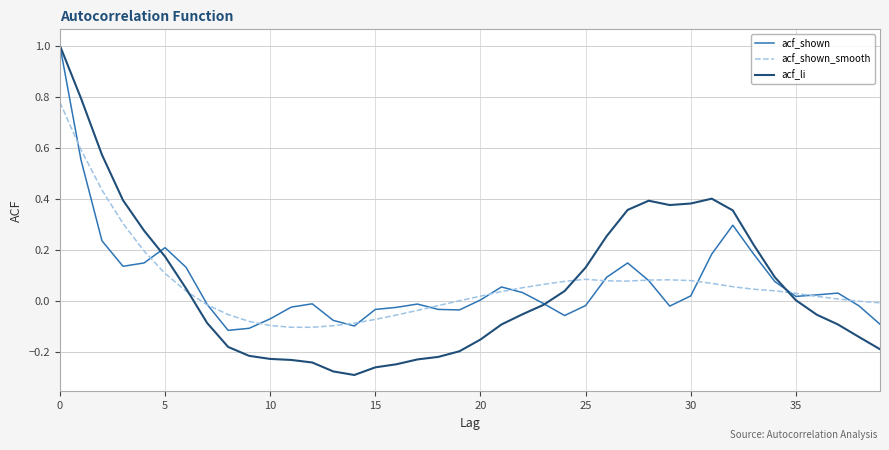

What is the greatest value displayed?

1.0